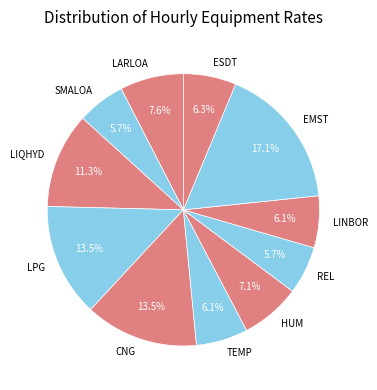

Does REL account for over 50% of the chart?

No